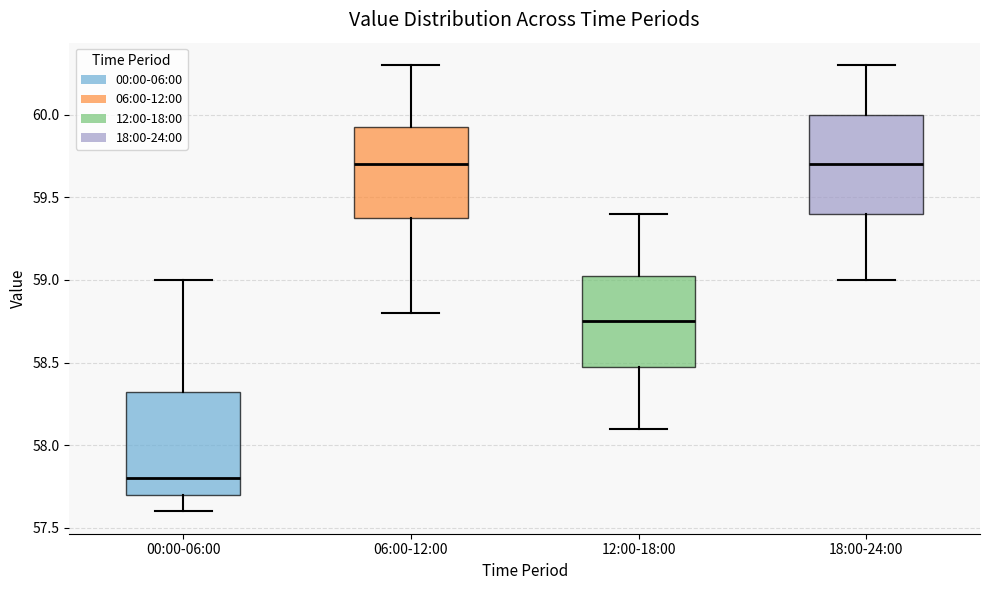

Reading left to right, read every box against the y-axis: the position of its median line, the range the box covers, and the ends of its whiskers. The values are not printed on the chart, so give them approximately, as read against the axis.

00:00-06:00: median 57.80, box 57.70 to 58.35, whiskers 57.60 to 59.00
06:00-12:00: median 59.70, box 59.40 to 59.95, whiskers 58.80 to 60.30
12:00-18:00: median 58.75, box 58.50 to 59.05, whiskers 58.10 to 59.40
18:00-24:00: median 59.70, box 59.40 to 60.00, whiskers 59.00 to 60.30